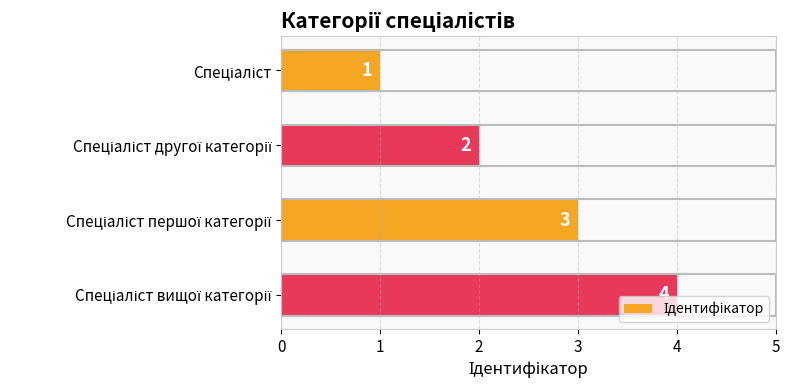

What is the sum of all values?

10